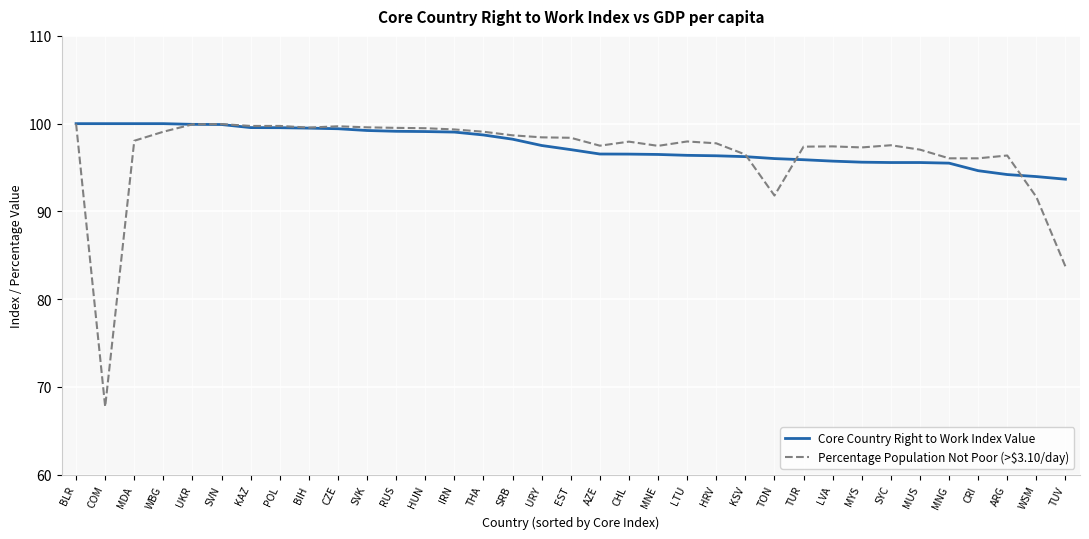

How many lines are shown in the chart?

2